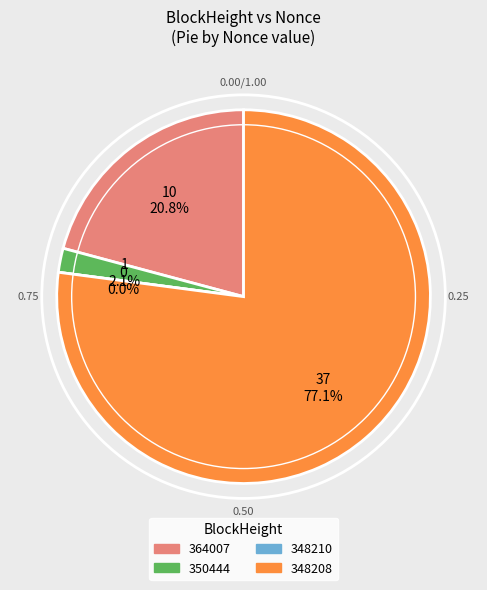

Does any single category account for the majority?

Yes